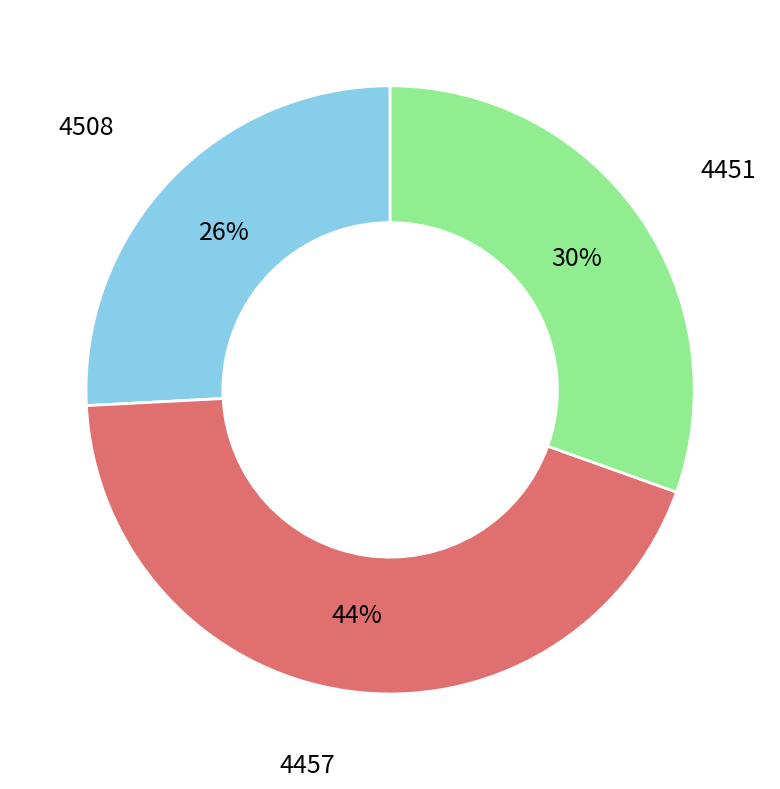

Is there any slice that represents more than half of the pie?

No